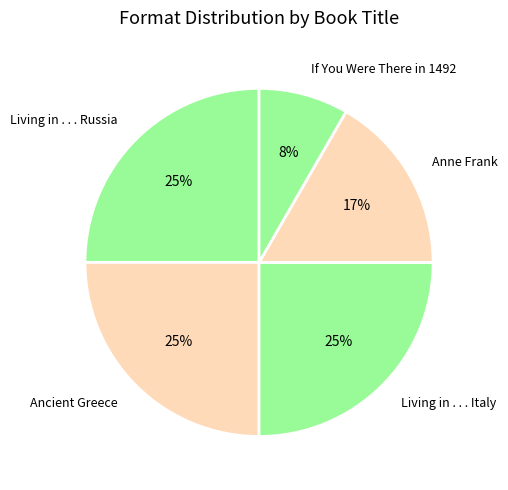

Is there a majority slice in this chart?

No